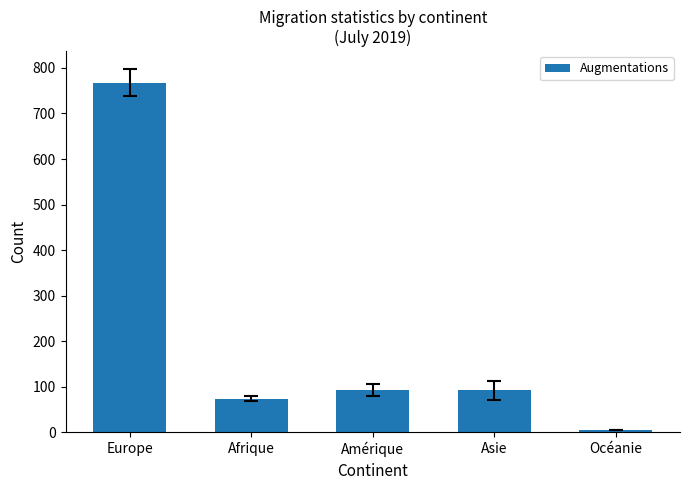

What is the label of the 4th bar from the left?

Asie